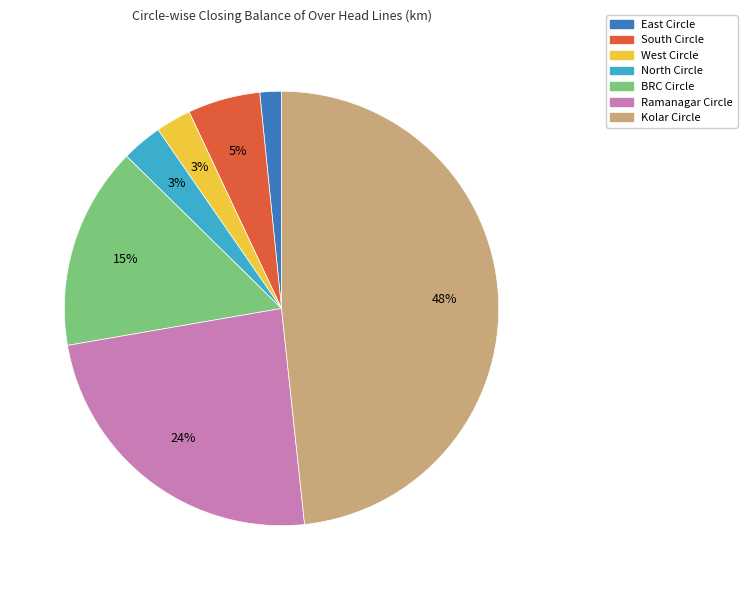

What is the smallest slice in the pie chart?

East Circle